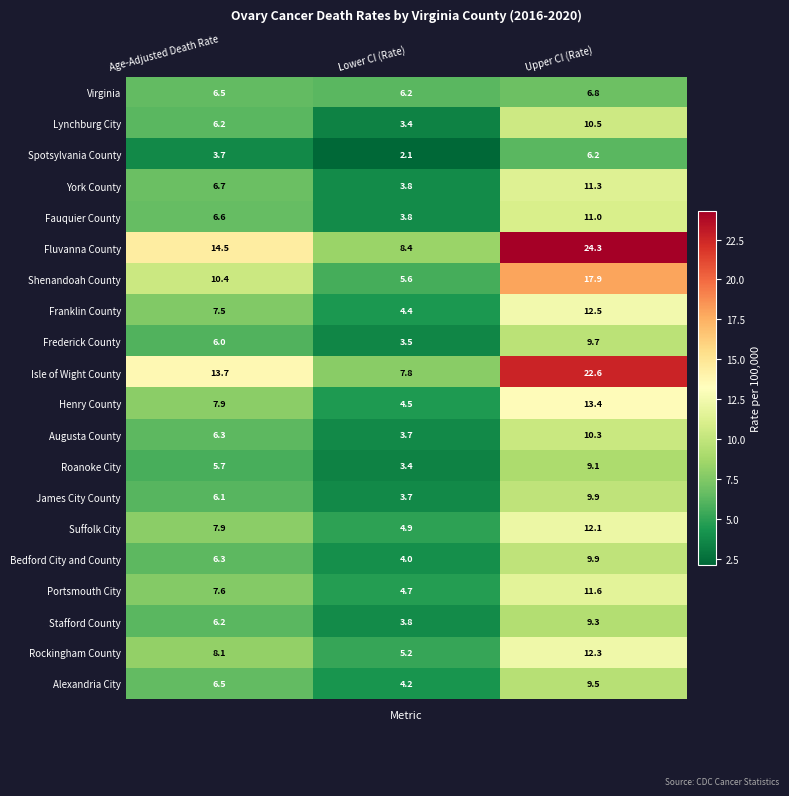

List the labels in order of Rockingham County value, smallest first.

Lower CI (Rate), Age-Adjusted Death Rate, Upper CI (Rate)